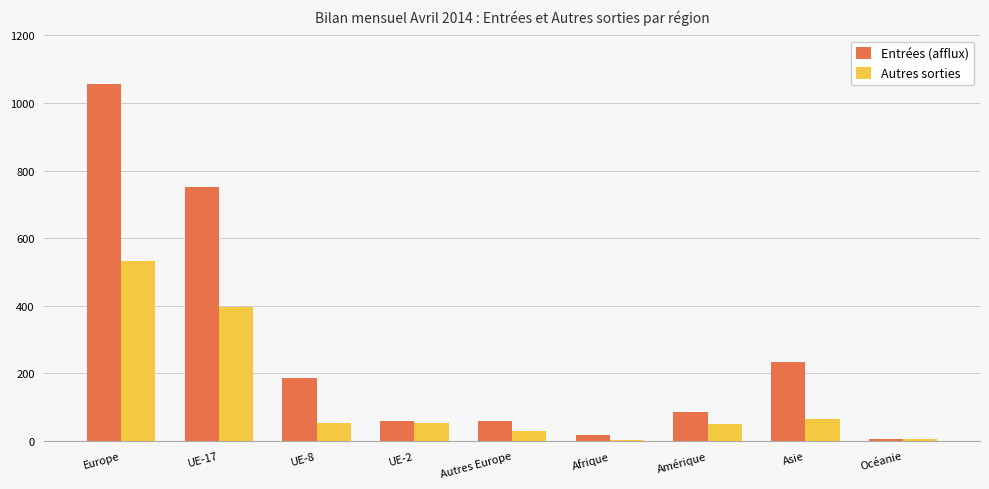

Is the value of Entrées (afflux) at UE-8 greater than the value of Autres sorties at UE-2?

Yes